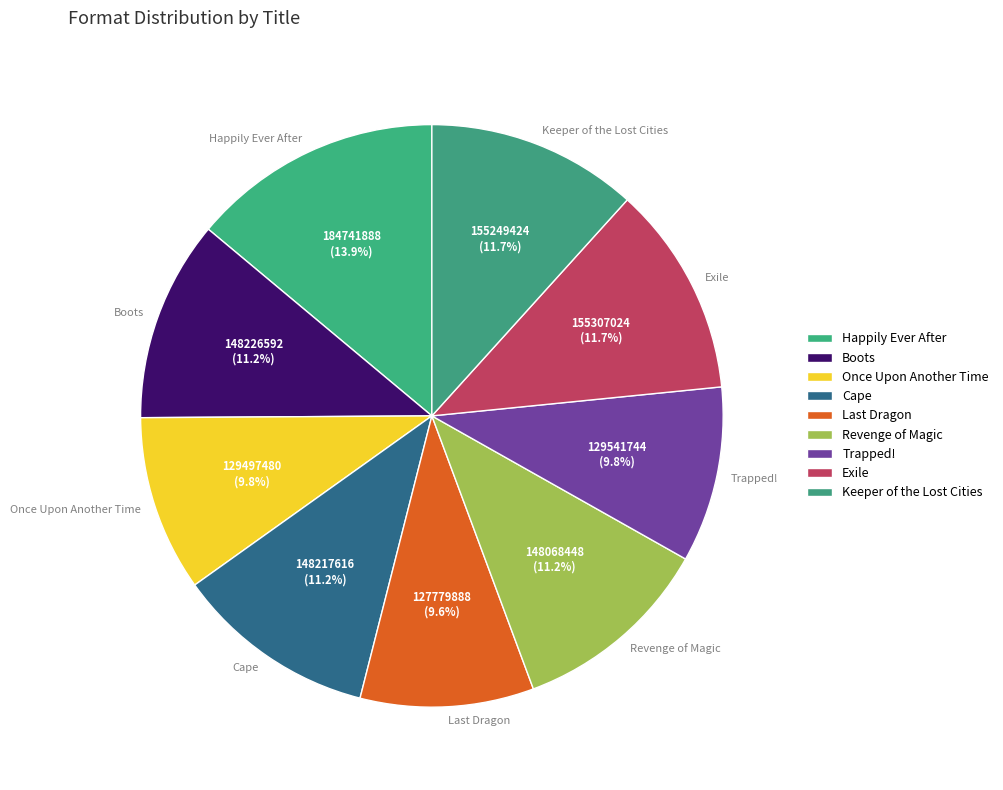

How much of the chart is everything except Boots?

88.8%